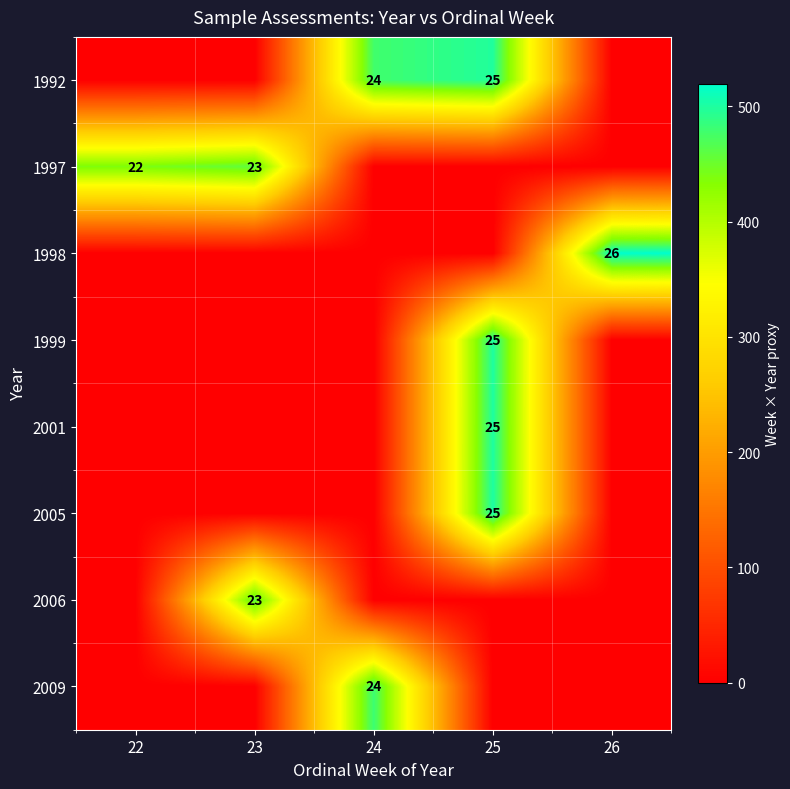

Which series changed the most between 23 and 24?

2009